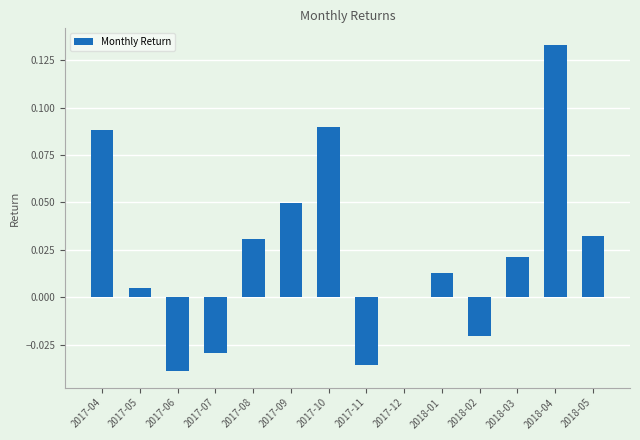

How many categories are shown in the chart?

14